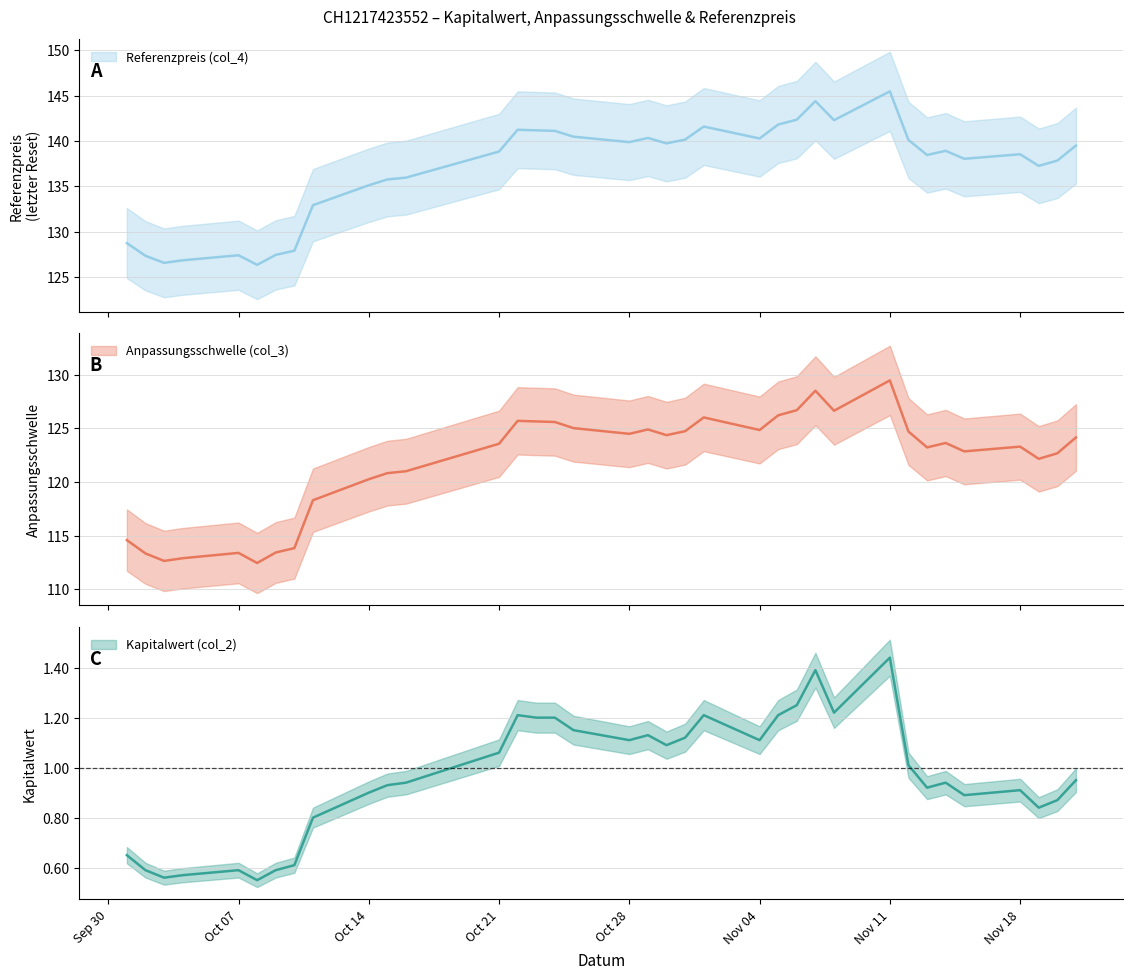

What is the label of the 15th point from the left?

2024-10-23